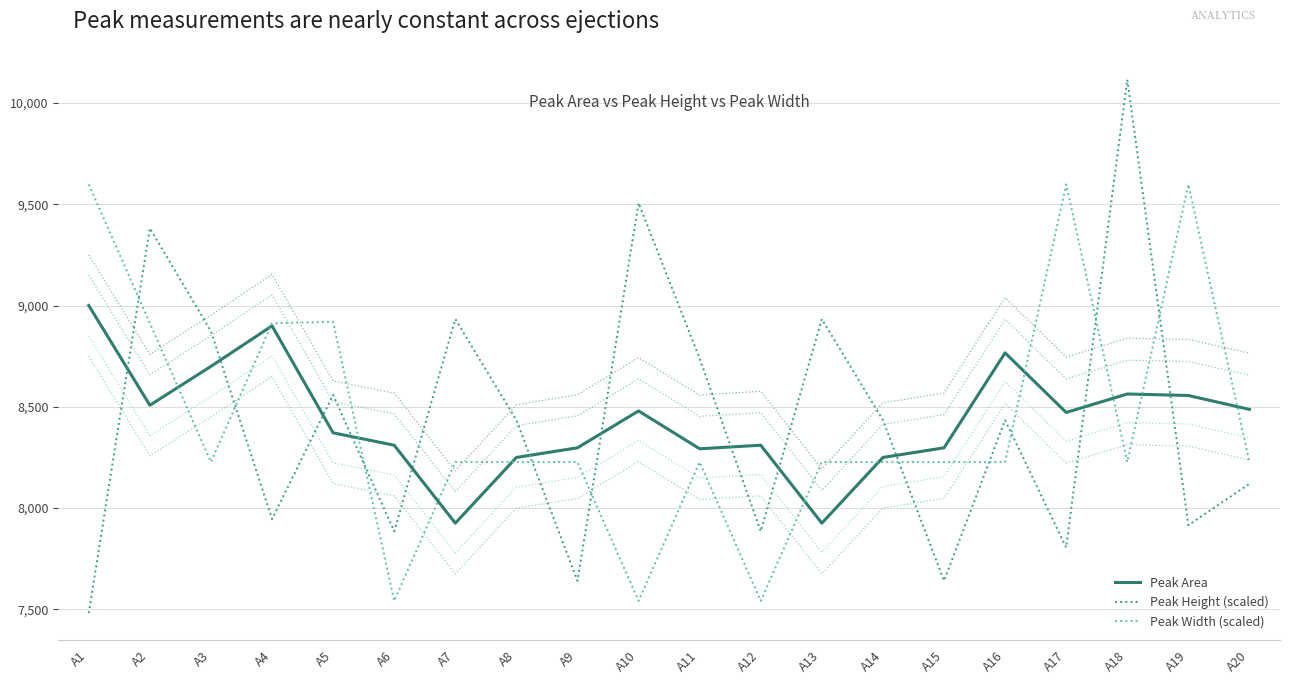

Is it true that Peak Width (scaled) equals 12646.5 at A7?

False